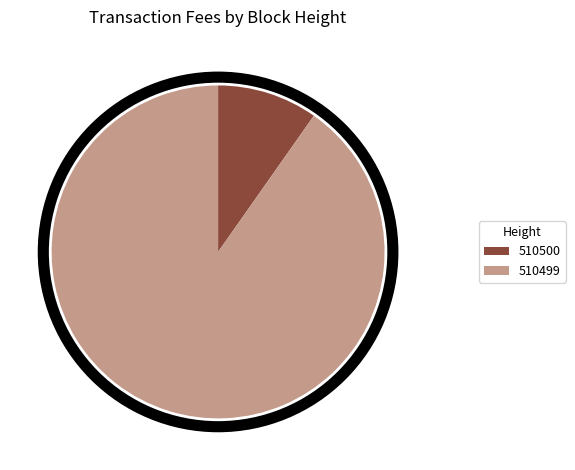

Which has a higher value, 510500 or 510499?

510499